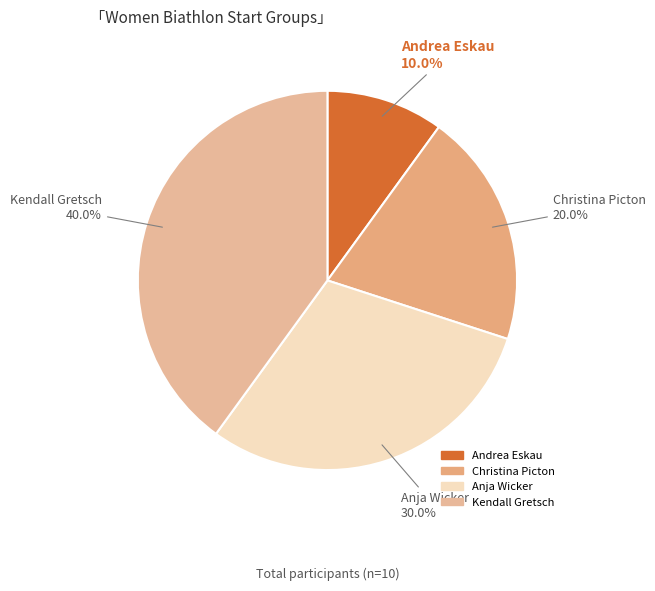

Count the number of slices in the pie.

4